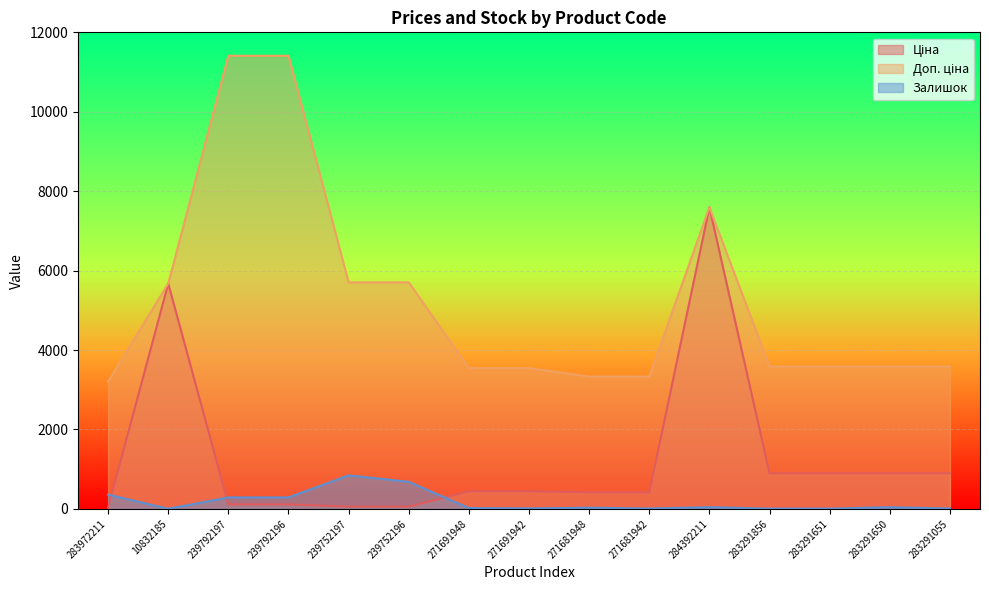

What is the difference between the second highest and minimum values in the Ціна series?

5641.8